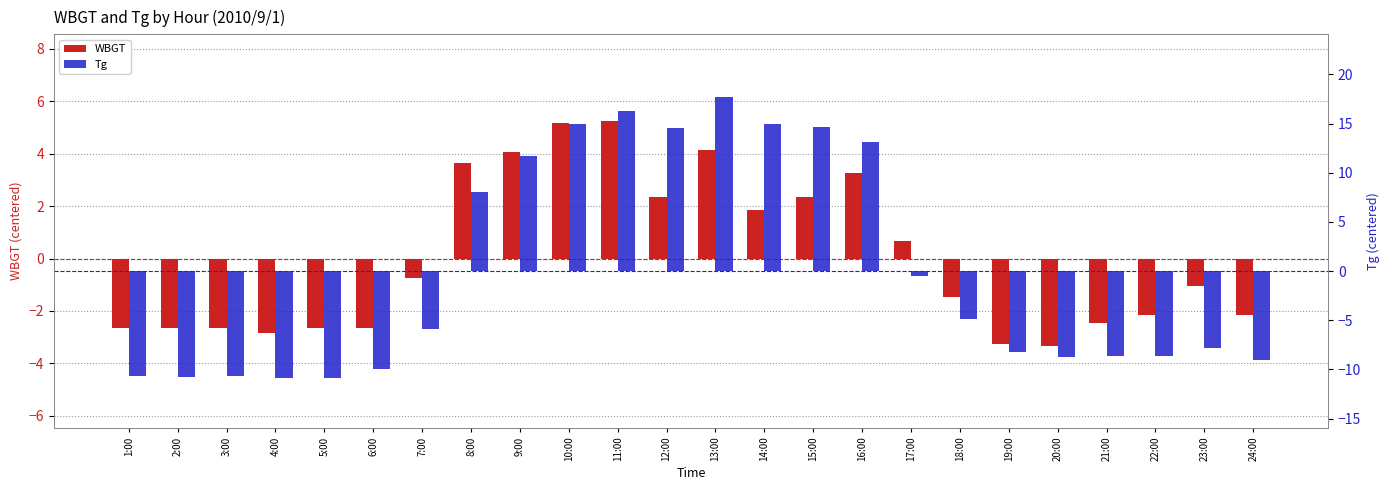

Are the bars grouped side by side (vs. stacked)?

Yes